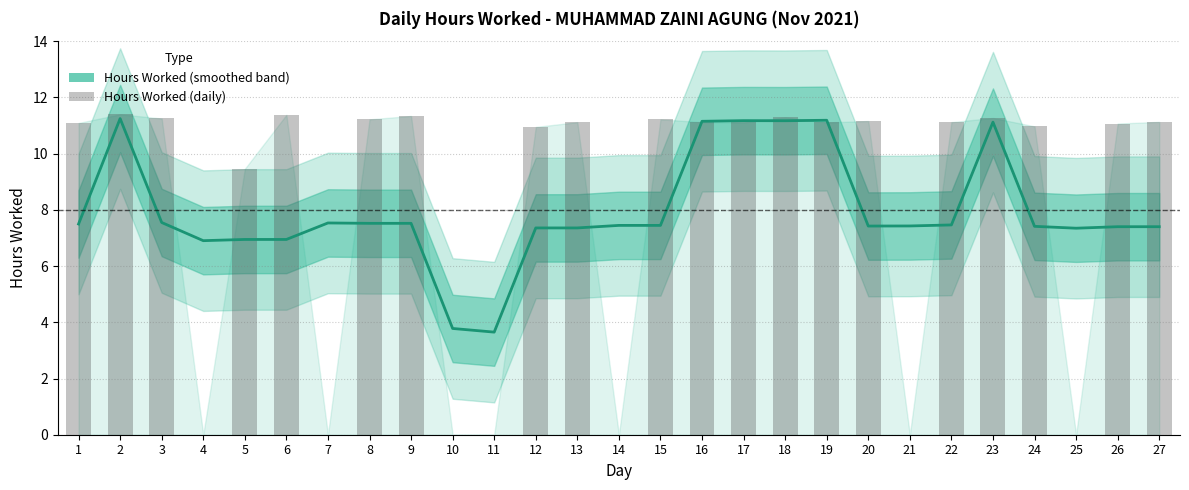

What is the difference between the Hours Worked (daily) values at 27 and 8?

0.1